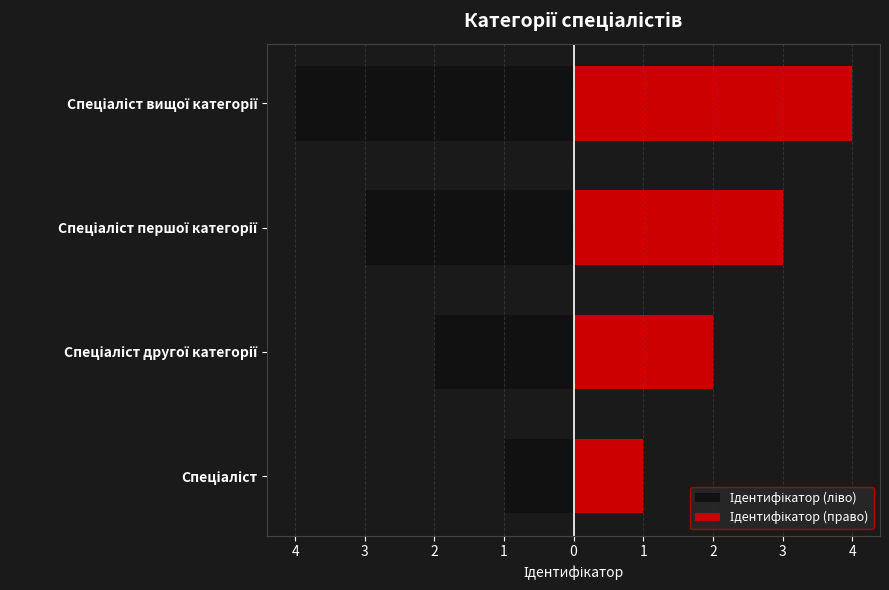

How many data points does each series have?

4